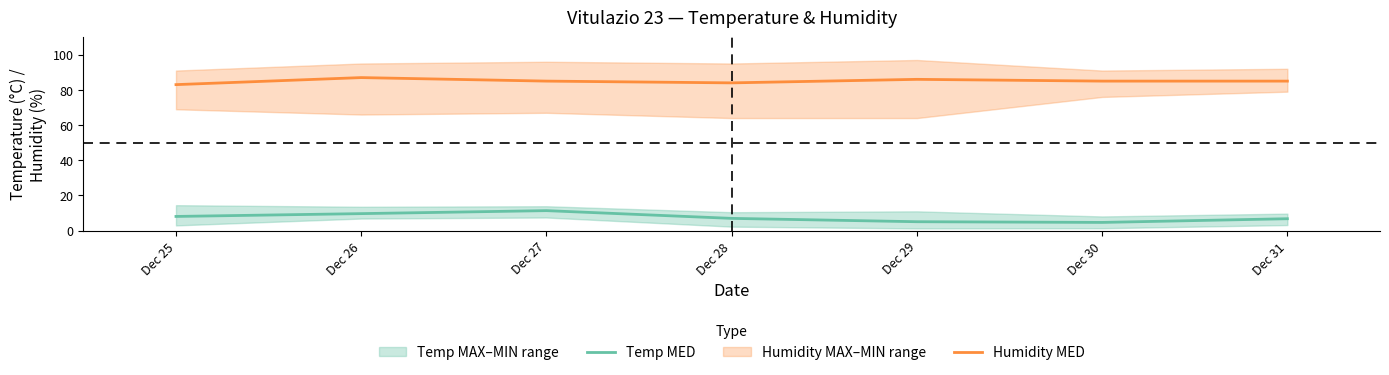

True or false: Temp MED and Humidity MED cross at least once.

False